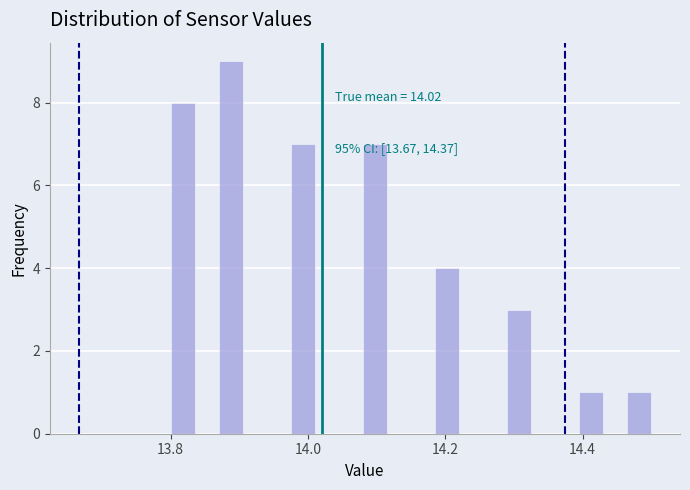

Read against the x-axis, roughly where is the centre of the tallest bar?

13.88